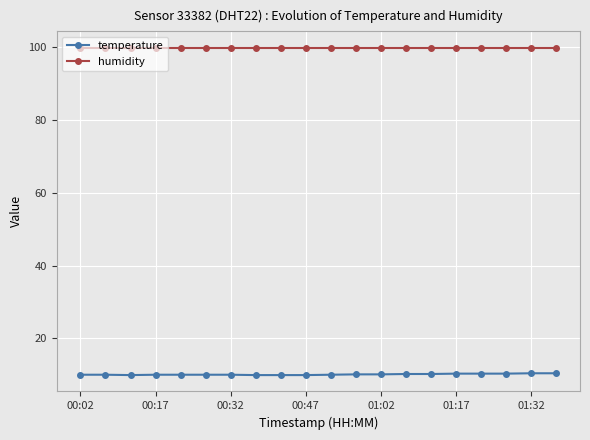

At how many categories does at least one series exceed 28?

20